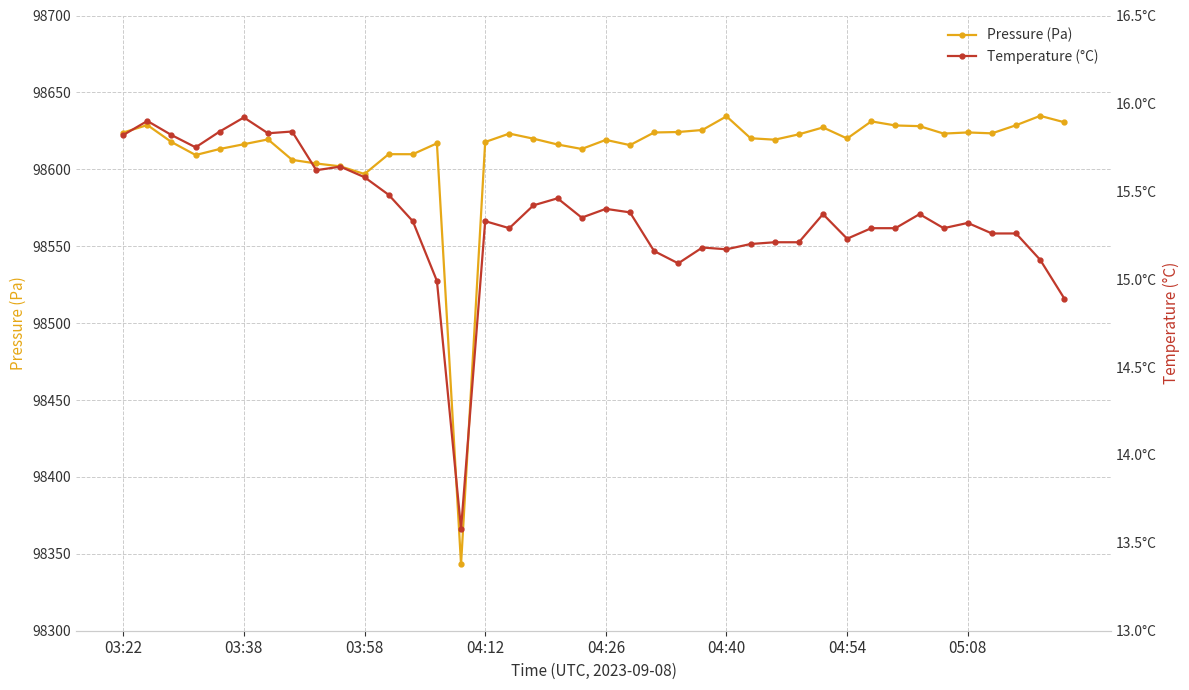

Is it true that Pressure (Pa) equals 98620.0 at 04:54?

True